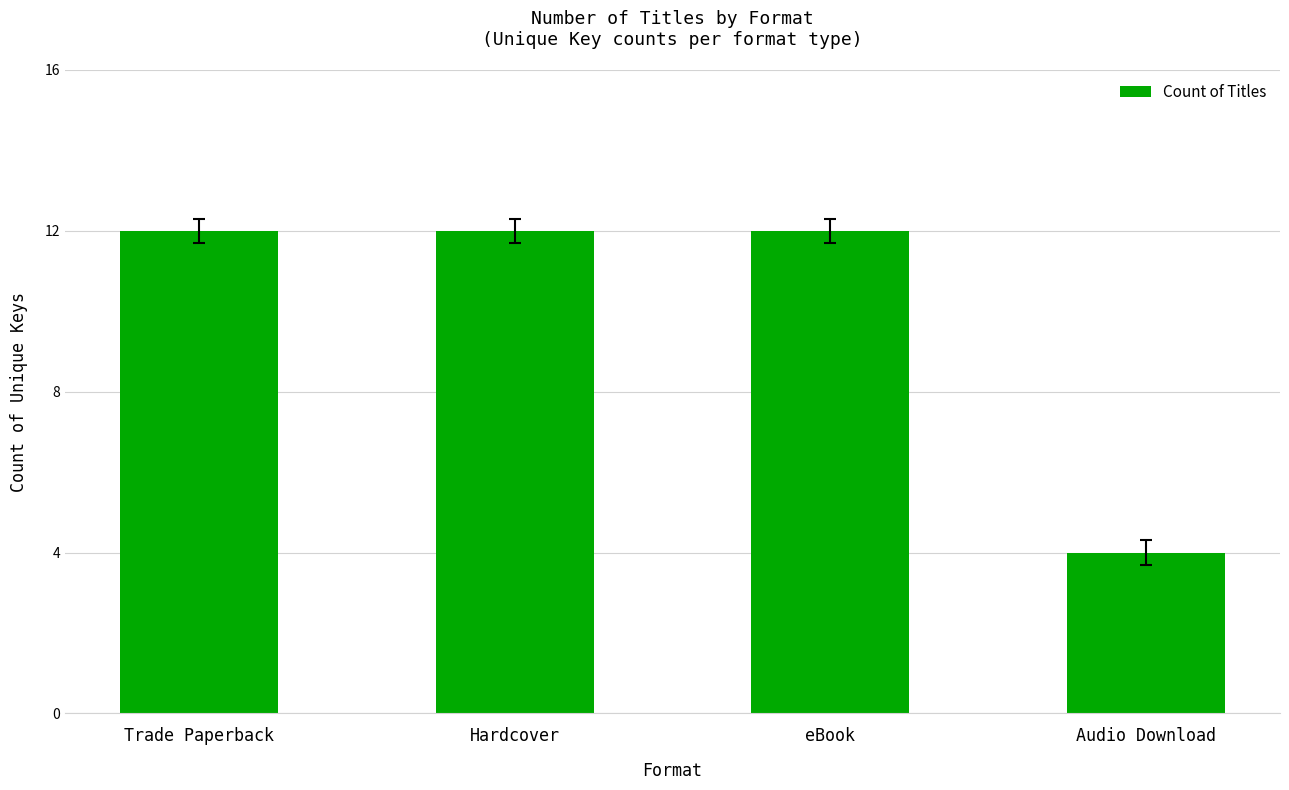

How many bars are there in total?

4